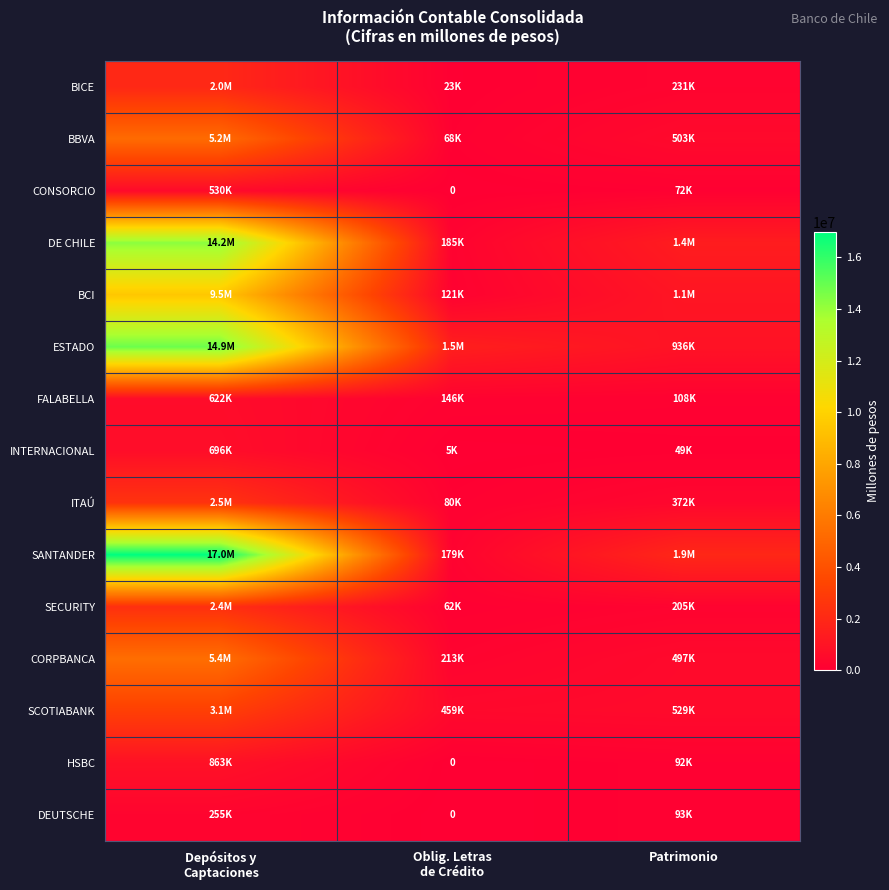

What is the highest value of the SECURITY series?

2355755